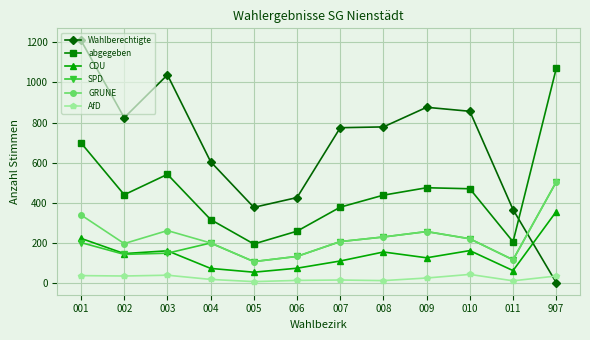

Where is the first local maximum for CDU?

003